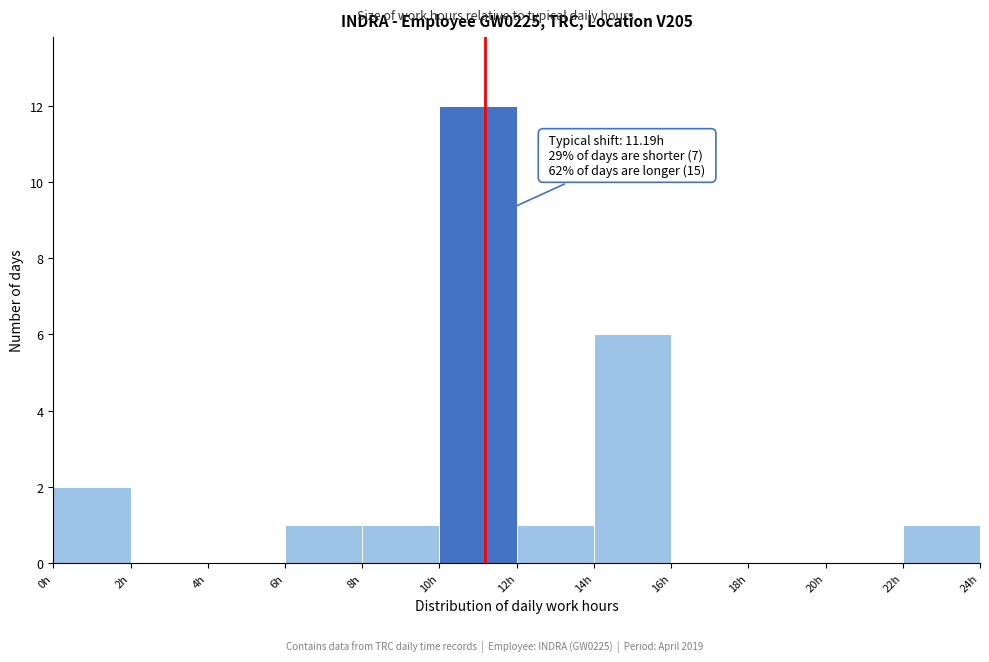

Which range on the x-axis has the tallest bar?

10 to 12